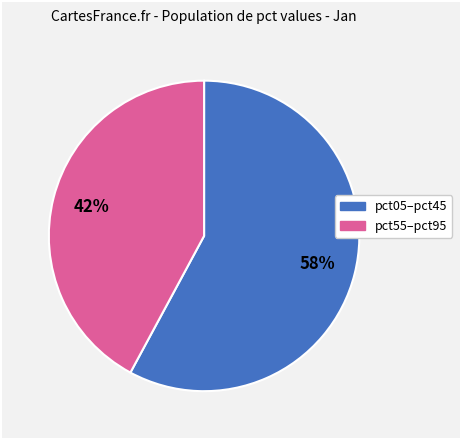

To the nearest percent, what is the average slice percentage?

50%